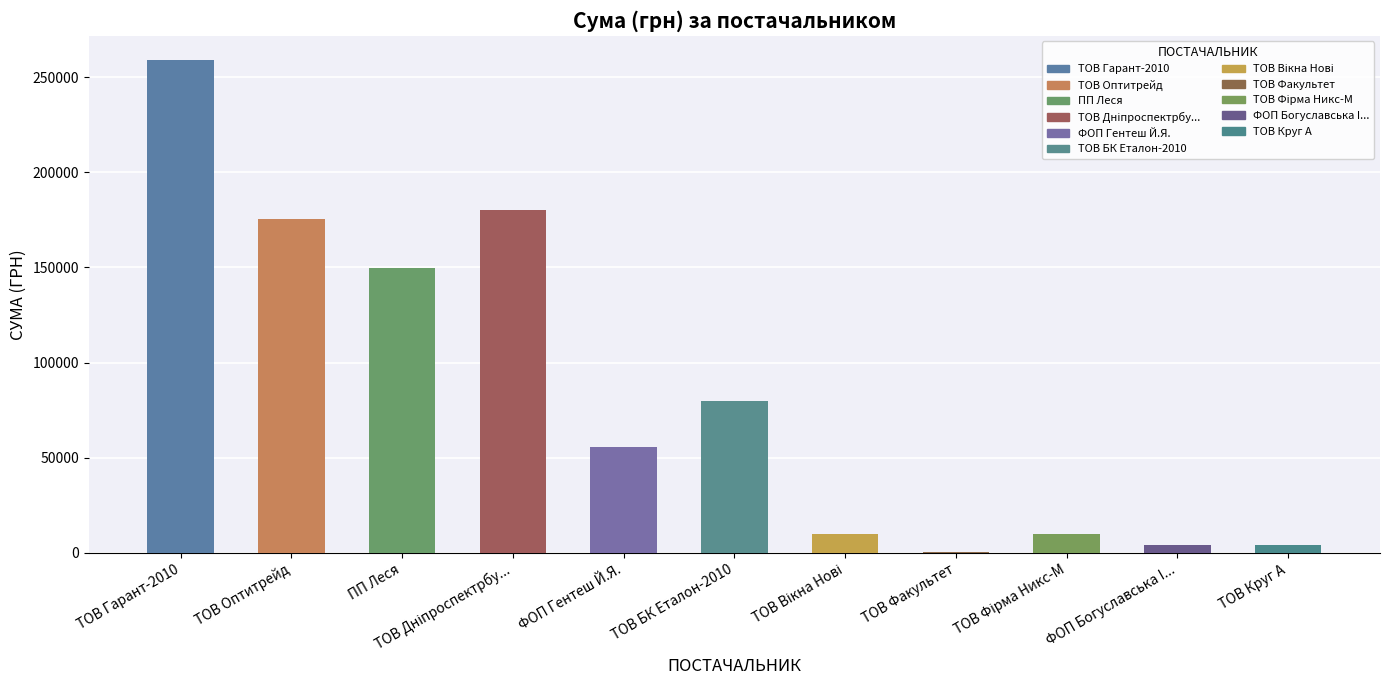

At which category does the chart reach its minimum across all series?

ТОВ Факультет